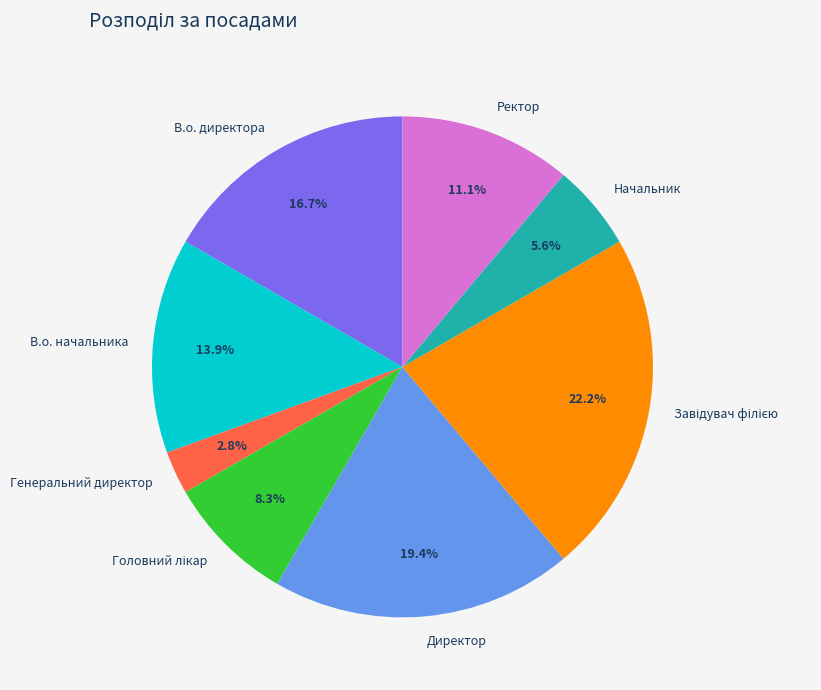

Does any single category account for the majority?

No